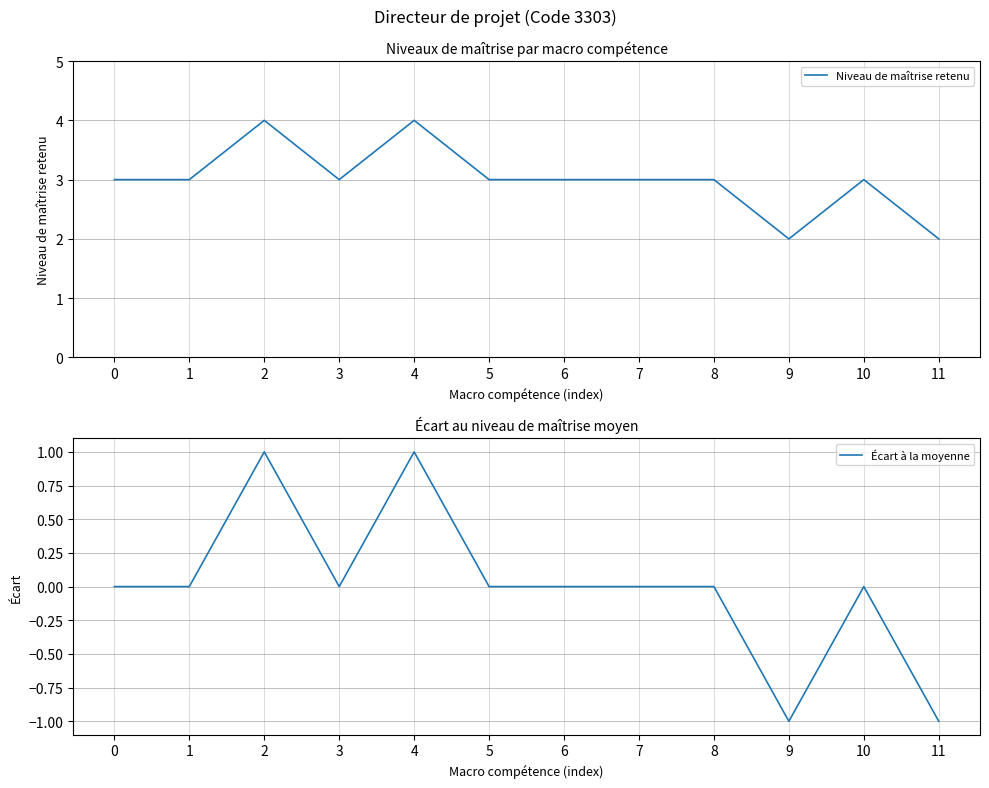

At how many categories does at least one series exceed 2?

10